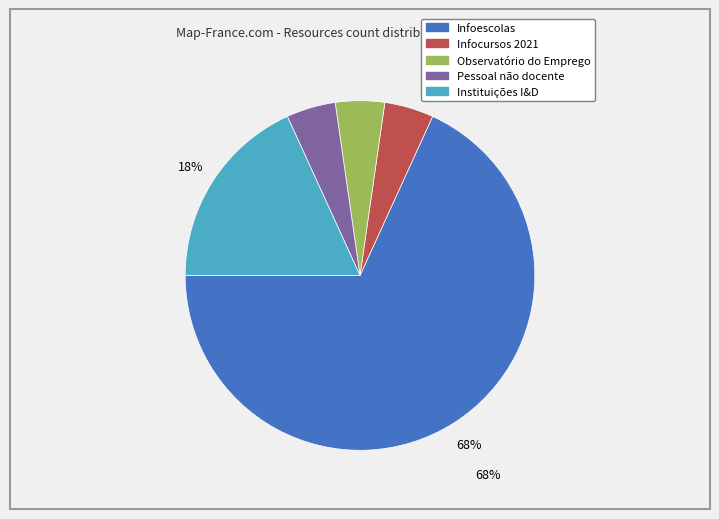

Which slice represents more than half of the pie?

Infoescolas